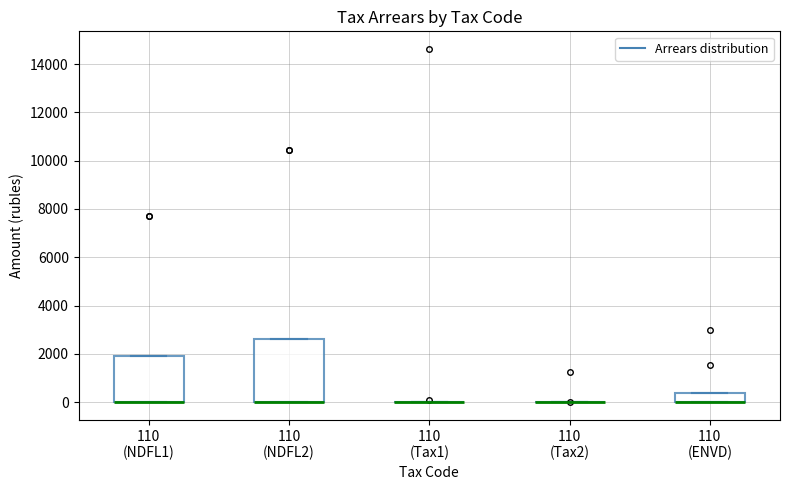

Reading left to right, read every box against the y-axis: the position of its median line, the range the box covers, and the ends of its whiskers. The values are not printed on the chart, so give them approximately, as read against the axis.

110 (NDFL1): median 0 (drawn on the box's lower edge), box 0 to 2000, whiskers 0 to 2000
110 (NDFL2): median 0 (drawn on the box's lower edge), box 0 to 2600, whiskers 0 to 2600
110 (Tax1): box collapsed to a line at 0, whiskers 0 to 0
110 (Tax2): box collapsed to a line at 0, whiskers 0 to 0
110 (ENVD): median 0 (drawn on the box's lower edge), box 0 to 400, whiskers 0 to 400